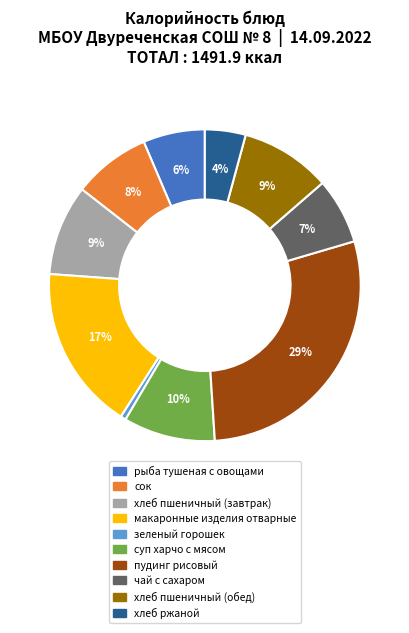

Between сок and рыба тушеная с овощами, which is larger?

сок